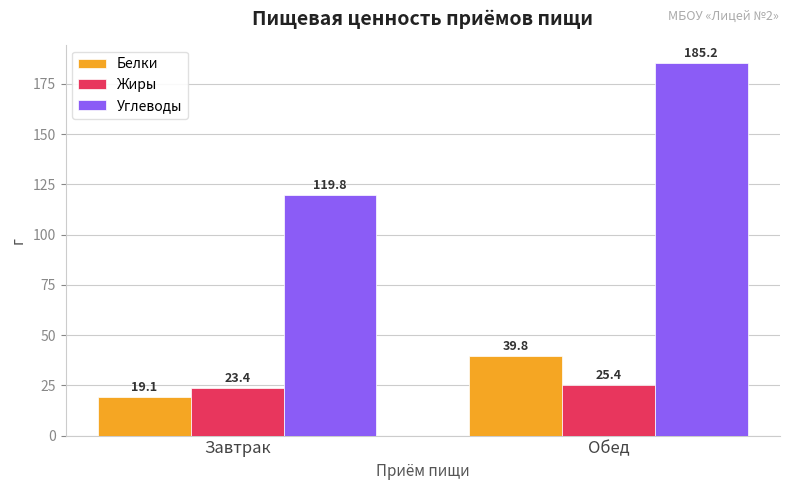

What is the label of the 2nd bar from the right?

Завтрак